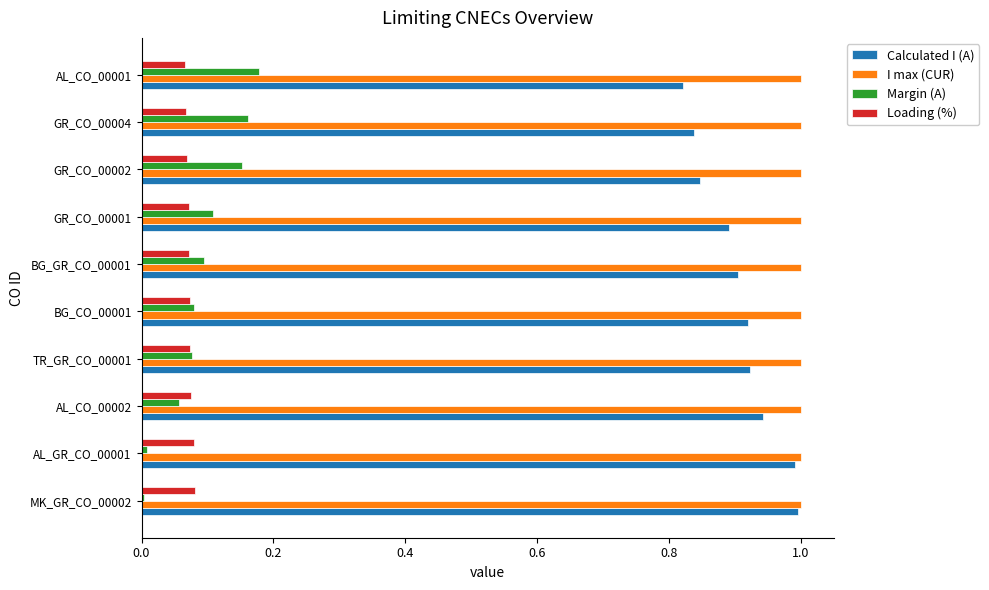

Is it true that I max (CUR) equals 1.0 at TR_GR_CO_00001?

True